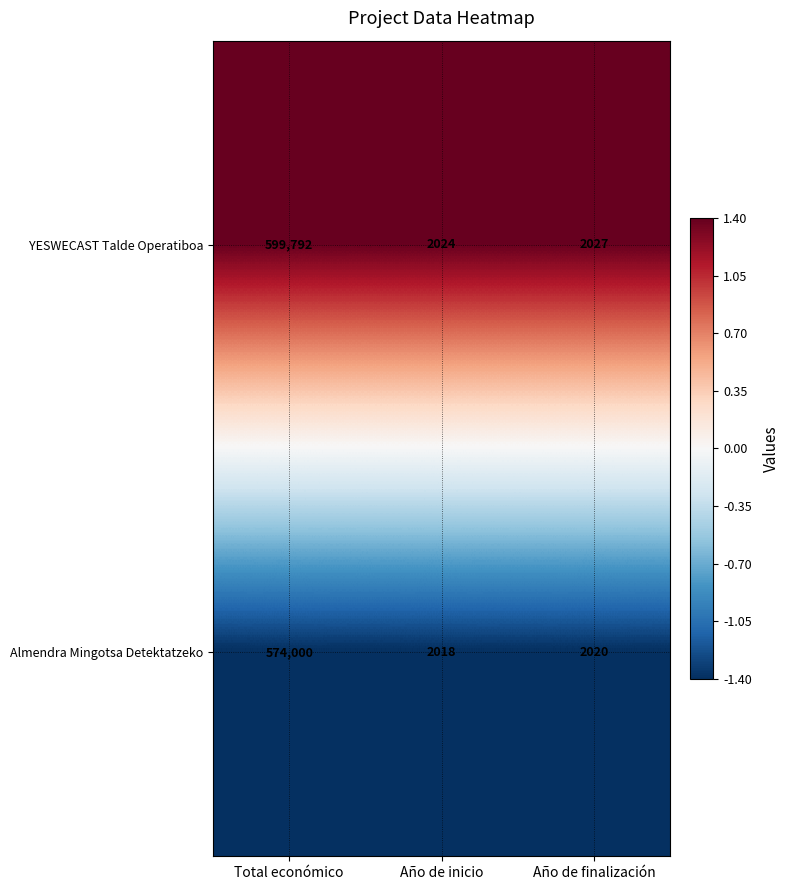

The YESWECAST Talde Operatiboa series shows 2985 at Año de inicio. True or false?

False